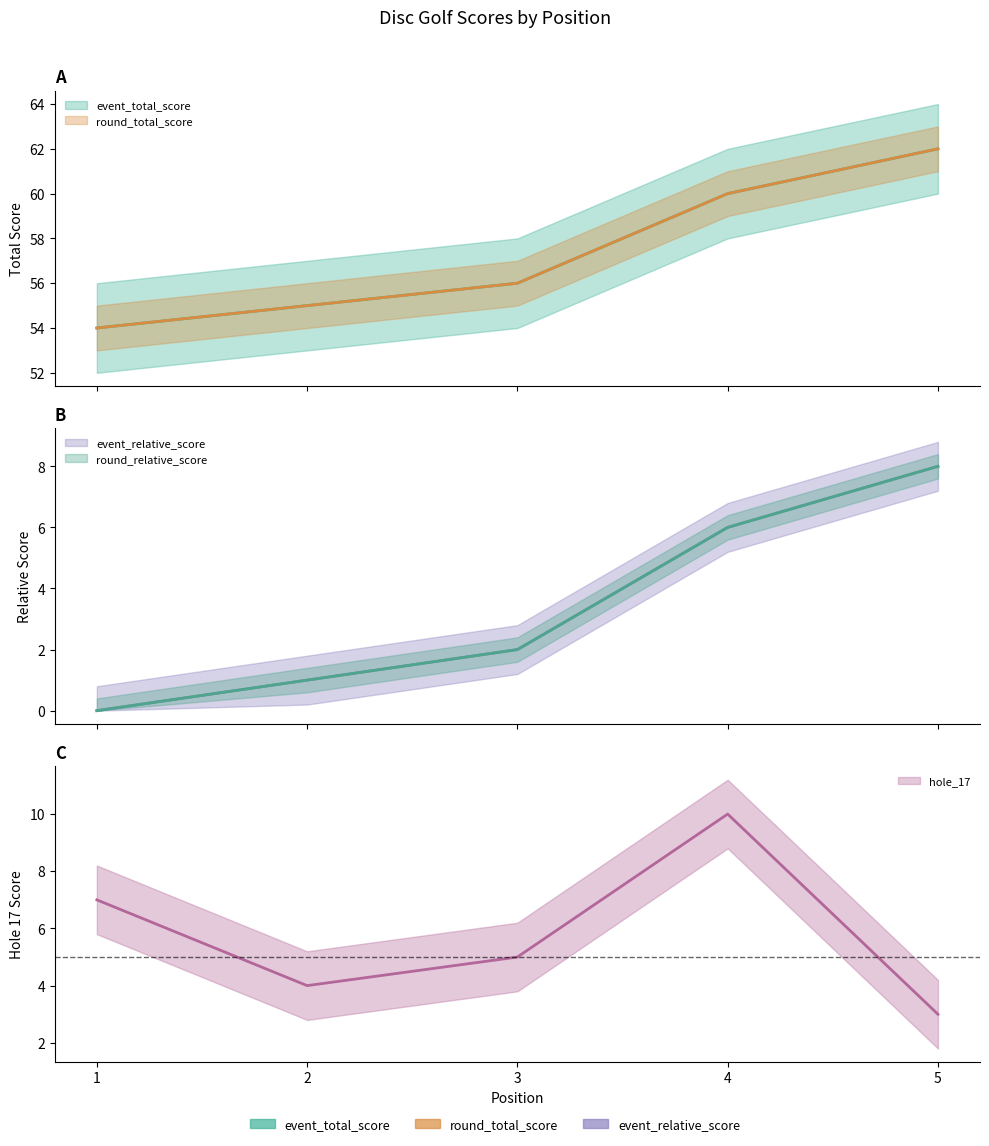

How many lines are shown in the chart?

5